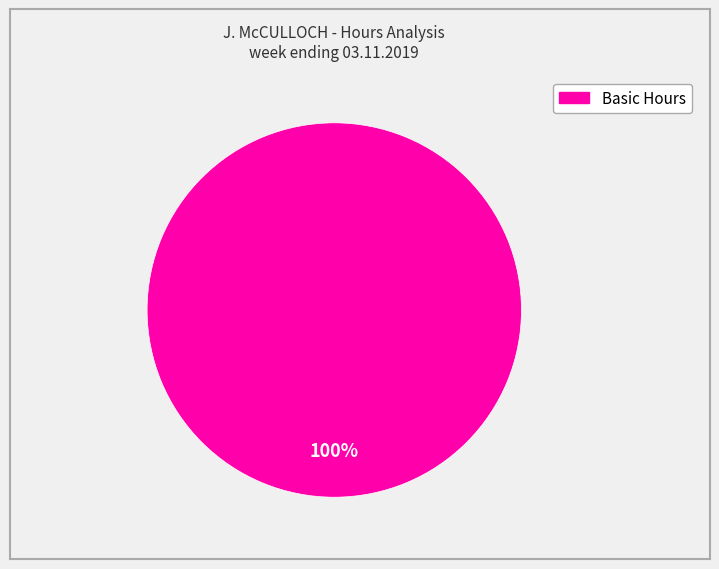

Is there any slice that represents more than half of the pie?

Yes